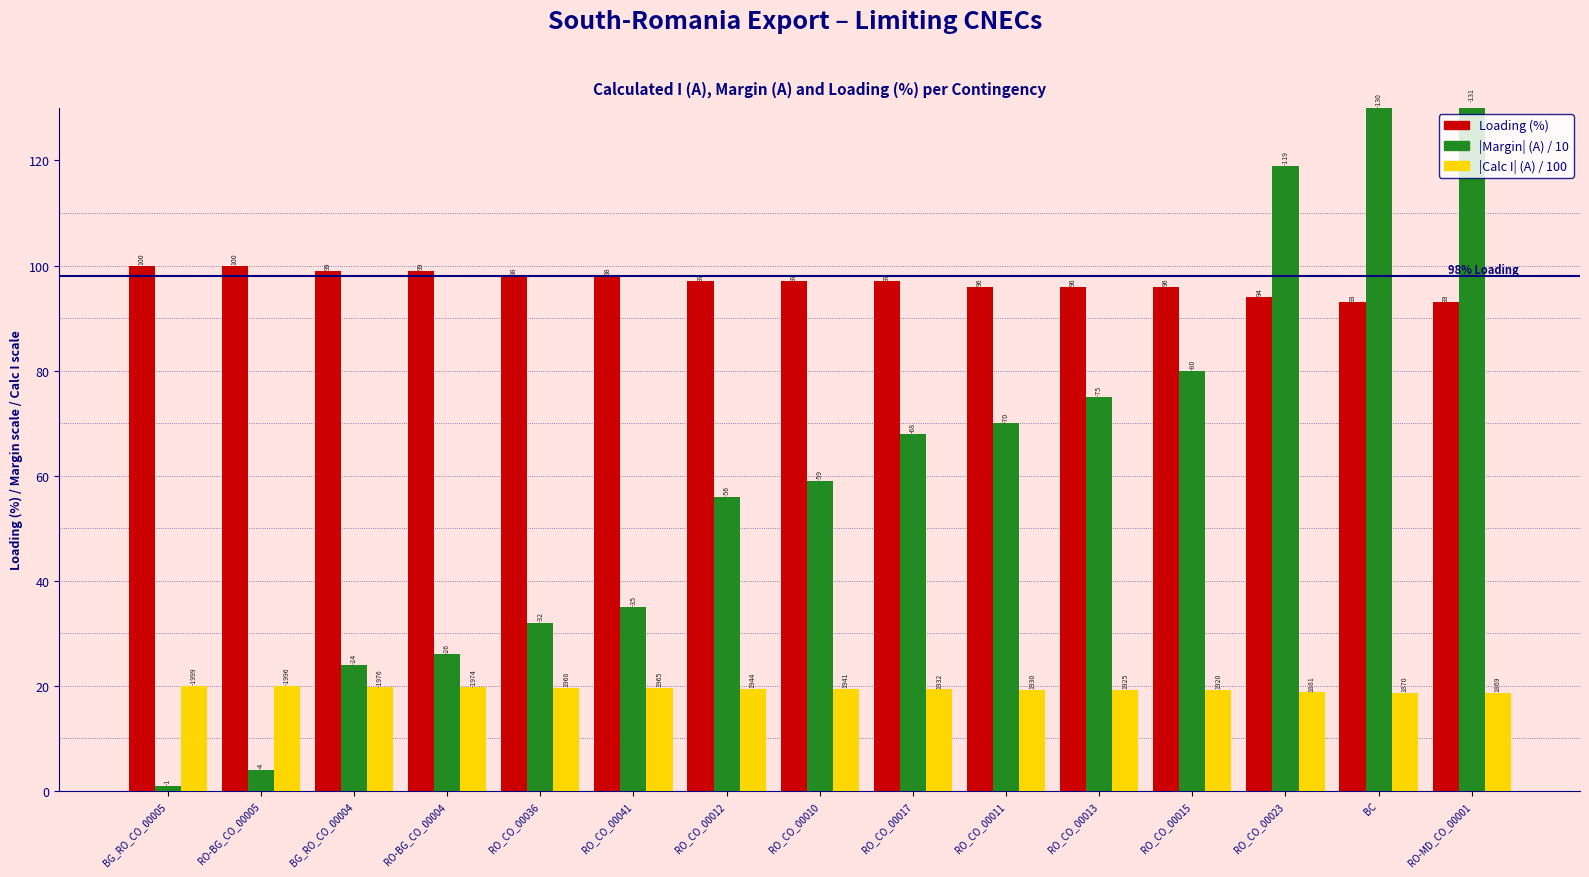

How many bars are there in each group?

3